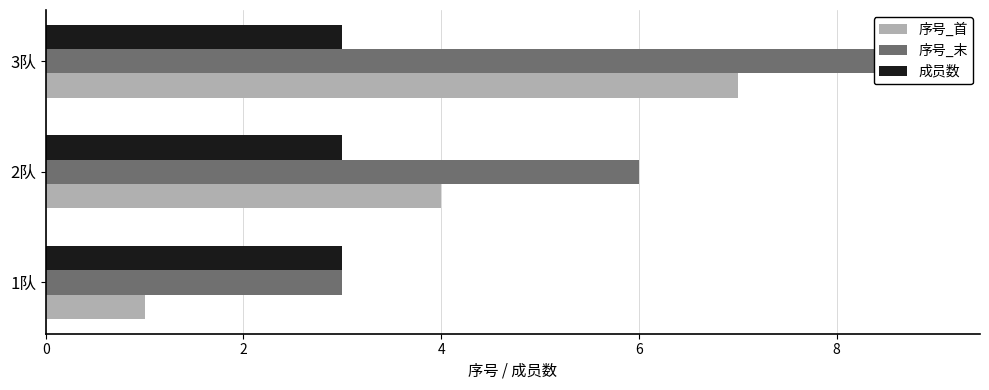

What is the sum of all 序号_末 values?

18.0